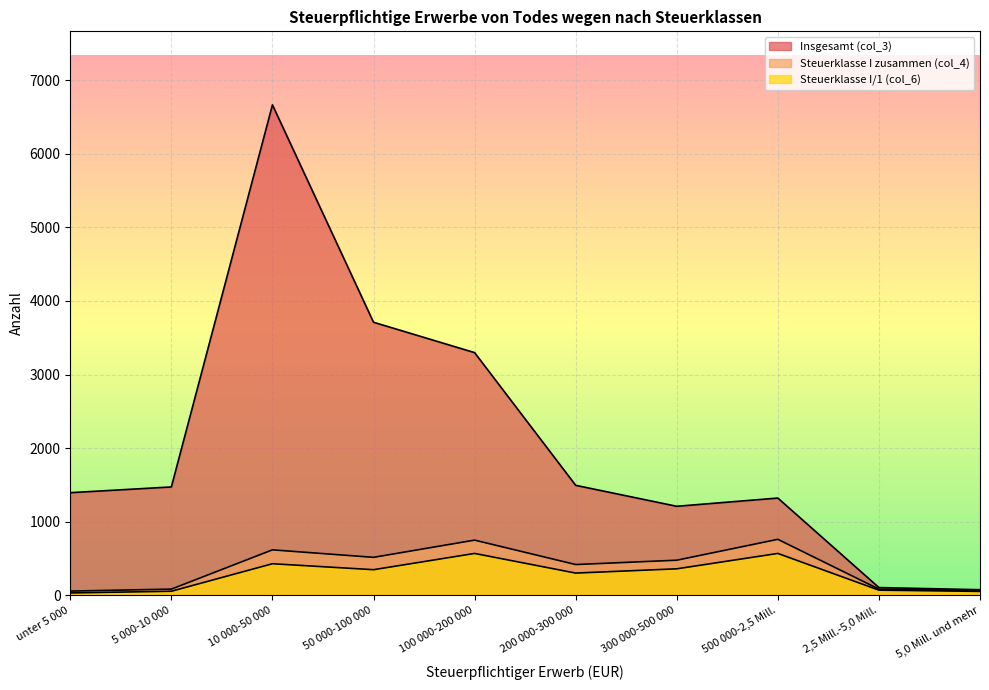

Where is the first local maximum for Steuerklasse I/1 (col_6)?

10 000-50 000